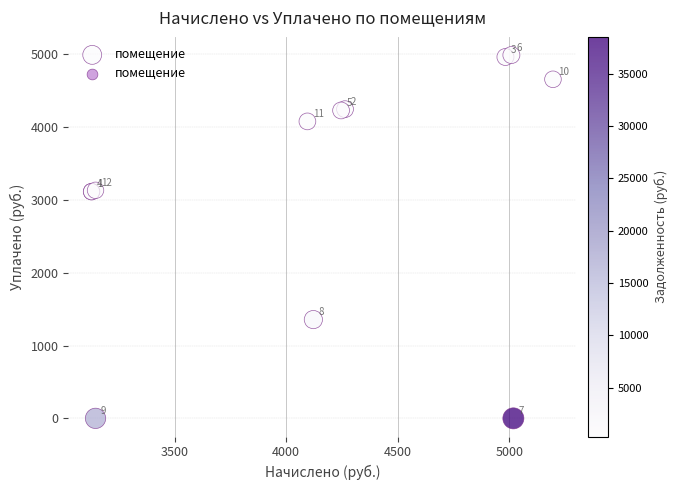

What Y value in the scatter plot is closest to 2494?

3113.4